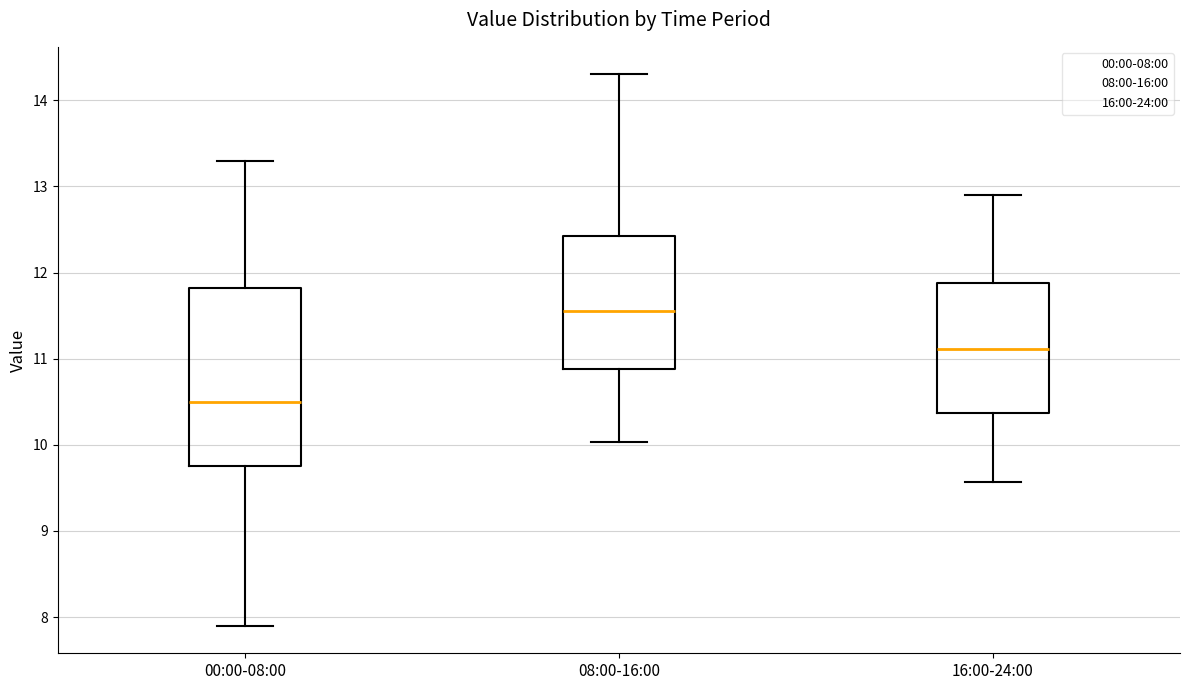

Reading left to right, read every box against the y-axis: the position of its median line, the range the box covers, and the ends of its whiskers. The values are not printed on the chart, so give them approximately, as read against the axis.

00:00-08:00: median 10.5, box 9.8 to 11.8, whiskers 7.9 to 13.3
08:00-16:00: median 11.6, box 10.9 to 12.4, whiskers 10.0 to 14.3
16:00-24:00: median 11.1, box 10.4 to 11.9, whiskers 9.6 to 12.9